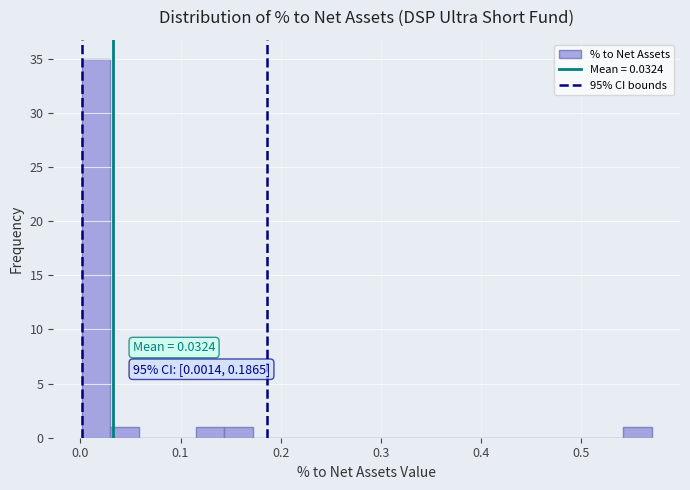

Read against the x-axis, roughly where is the centre of the tallest bar?

0.02